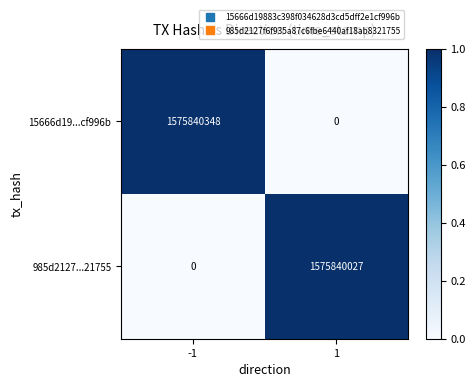

What is the difference between the maximum and minimum values in the 15666d19...cf996b series?

1575840348